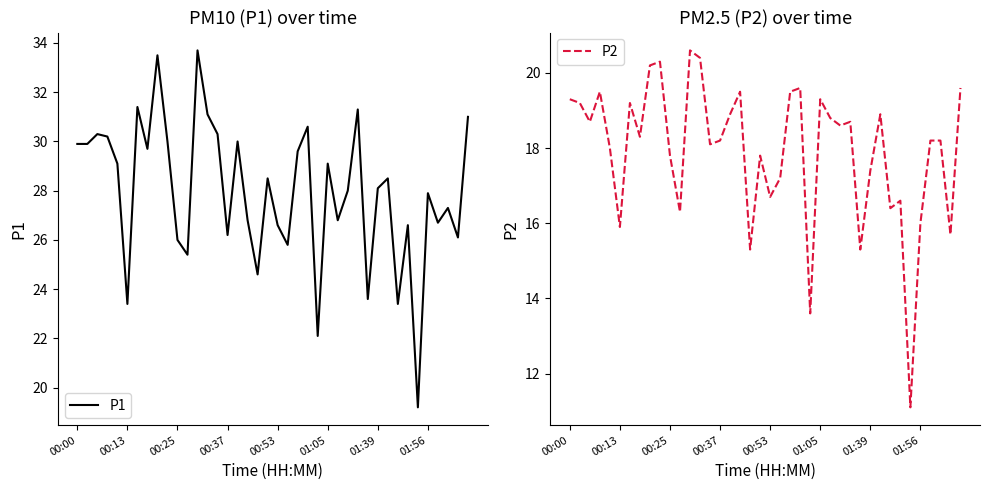

What is the approximate value of P2 at 36?

18.2